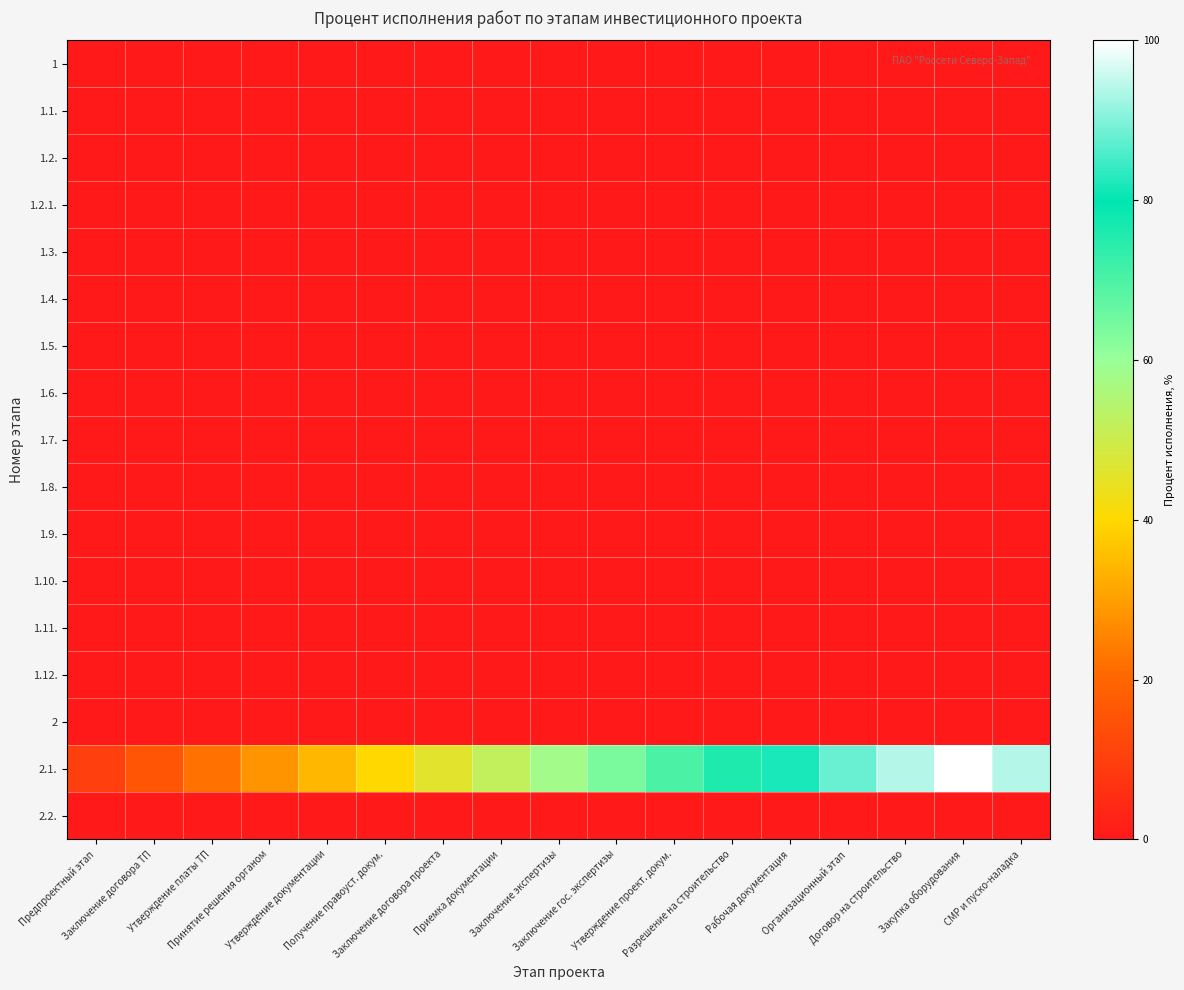

List the series in order of their peak value, highest first.

2.1., 1, 1.1., 1.2., 1.2.1., 1.3., 1.4., 1.5., 1.6., 1.7., 1.8., 1.9., 1.10., 1.11., 1.12., 2, 2.2.